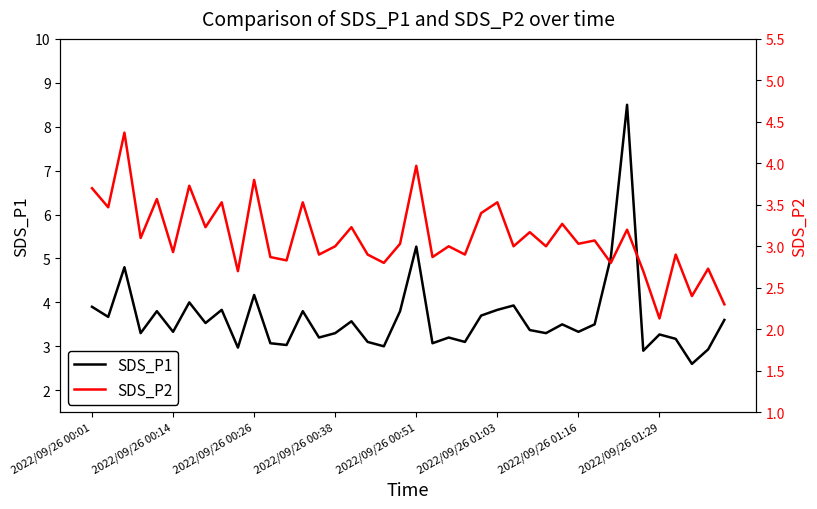

What is the sum of all SDS_P1 values?

146.3